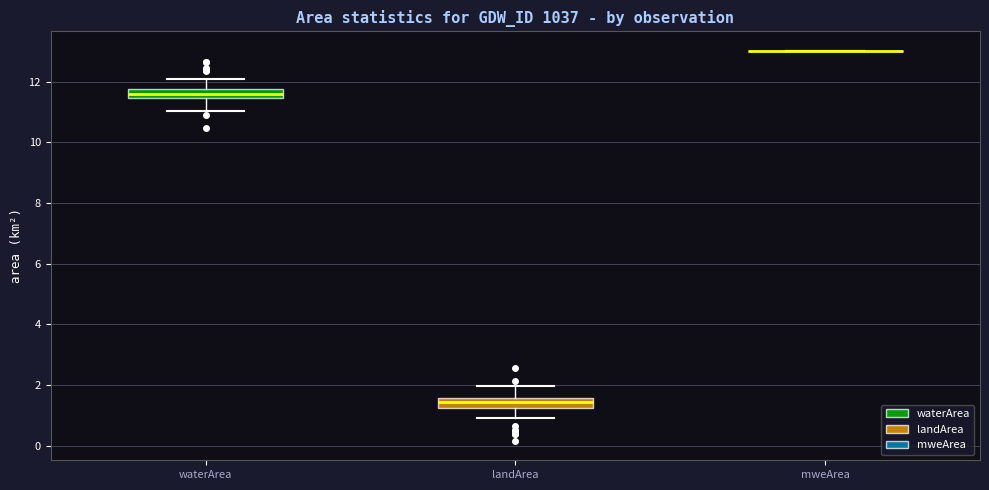

Where does the lower whisker of the box for landArea end on the y-axis? The values are not printed on the chart, so give them approximately, as read against the axis.

1.0